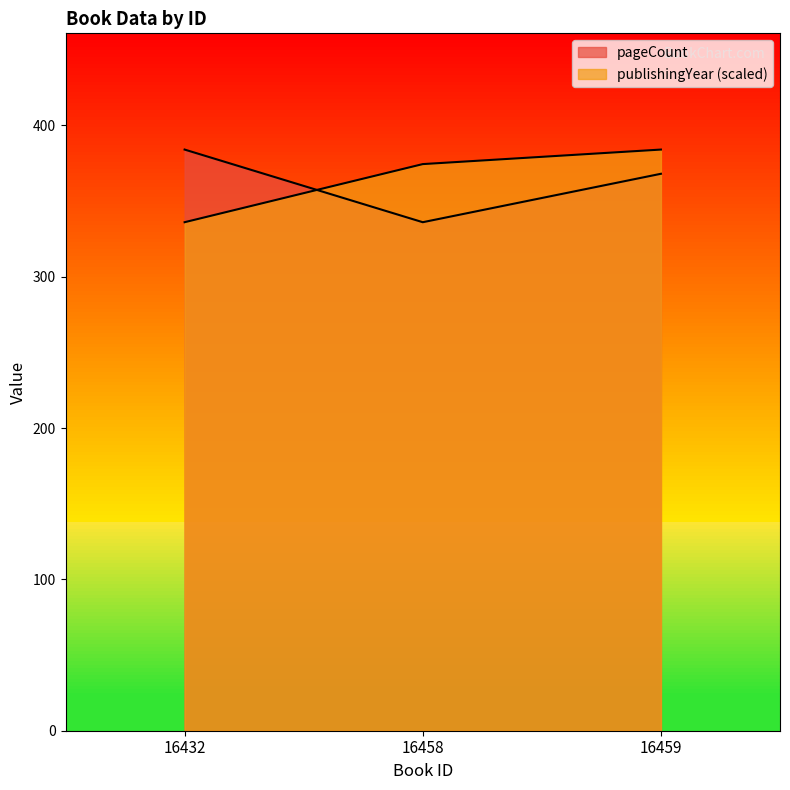

What is the spread (max minus min) of values at 16459?

16.0